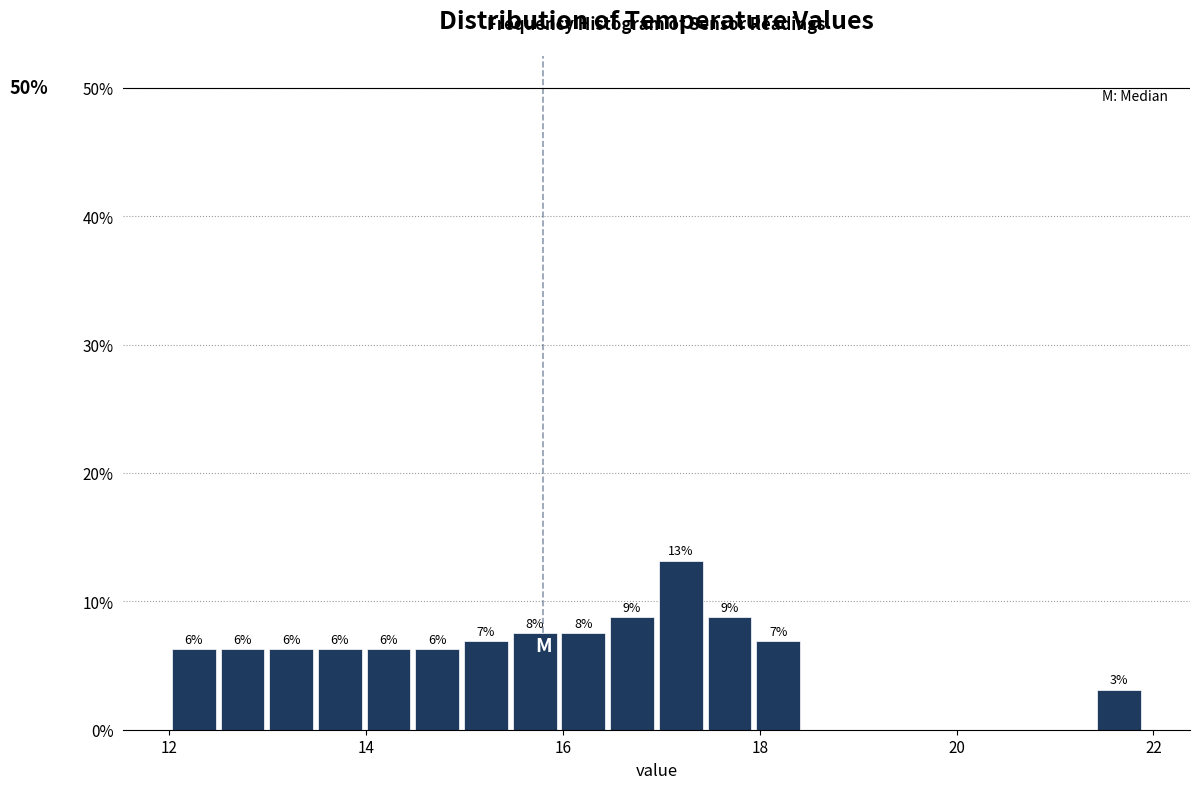

Read against the x-axis, roughly where is the centre of the tallest bar?

17.2